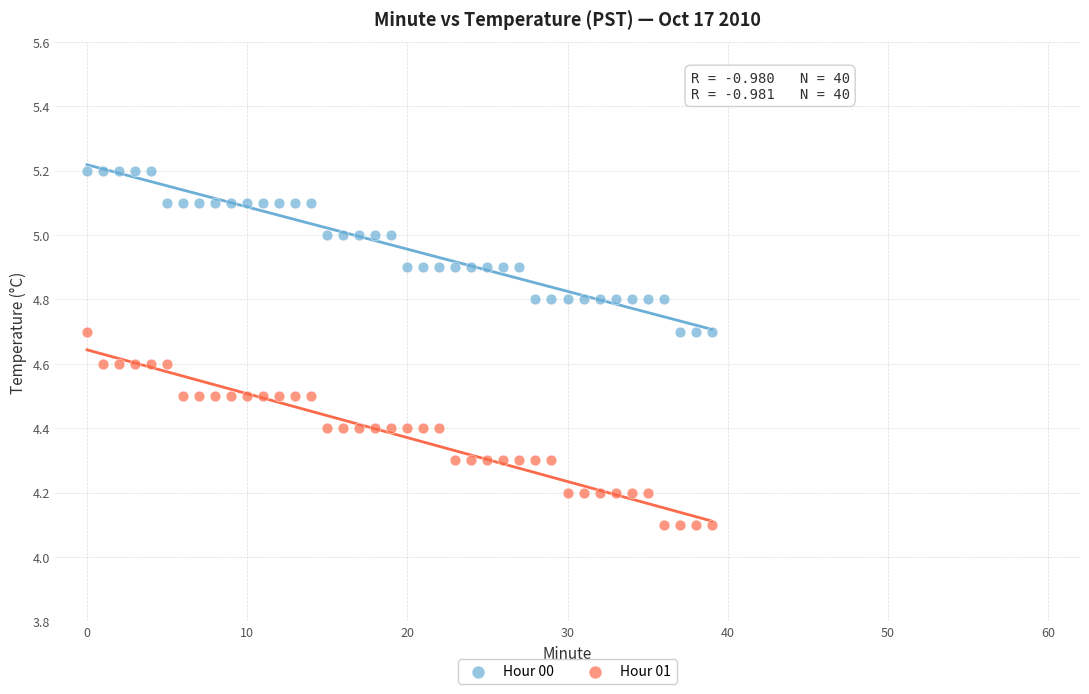

Which series contains the highest Y value?

Hour 00